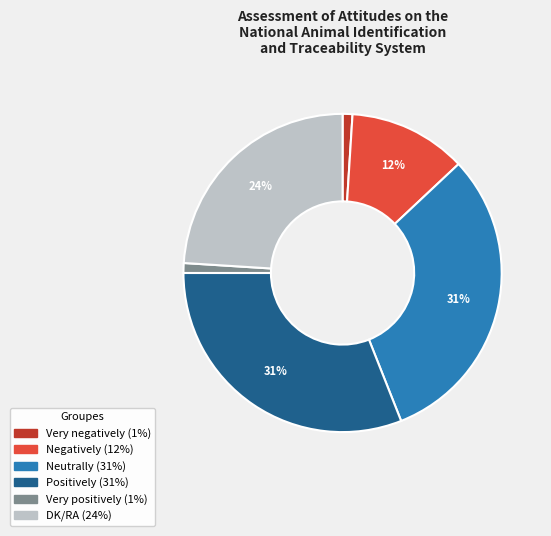

Does Positively represent more than half of the total?

No